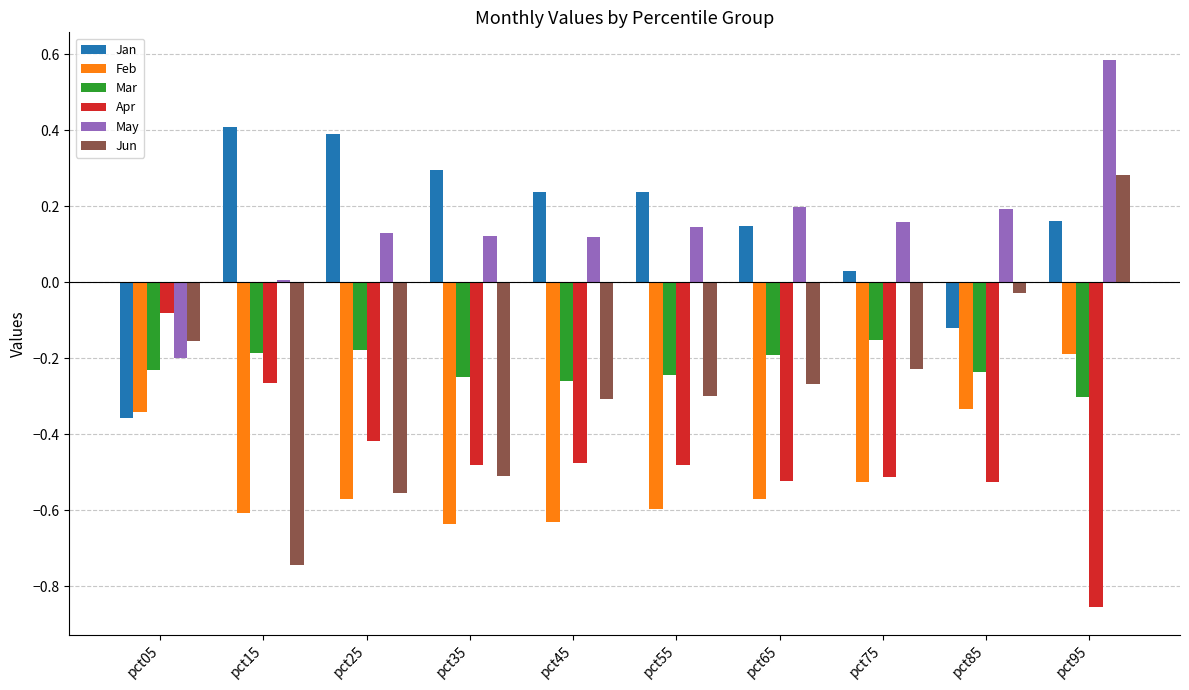

The value of May at pct55 is 0.3. True or false?

False